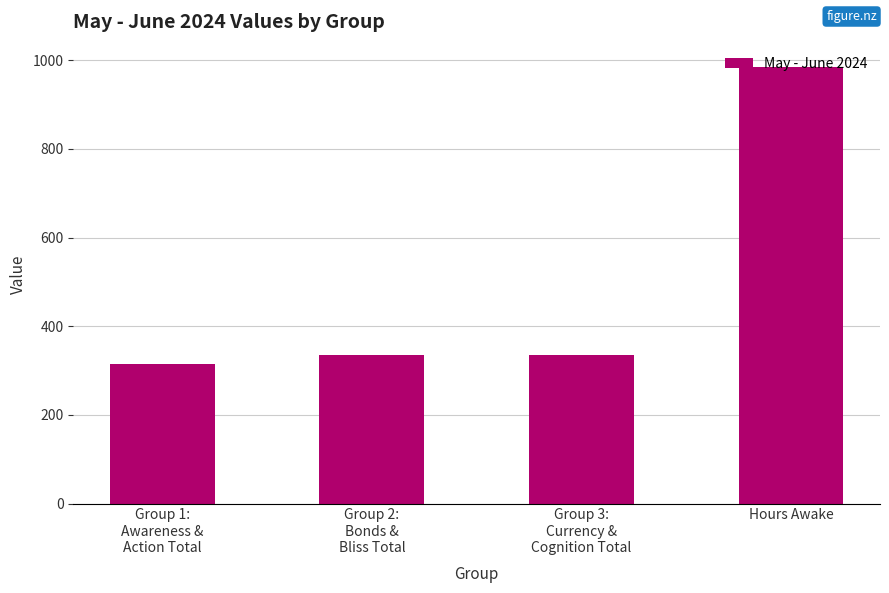

What is the minimum value shown in the chart?

316